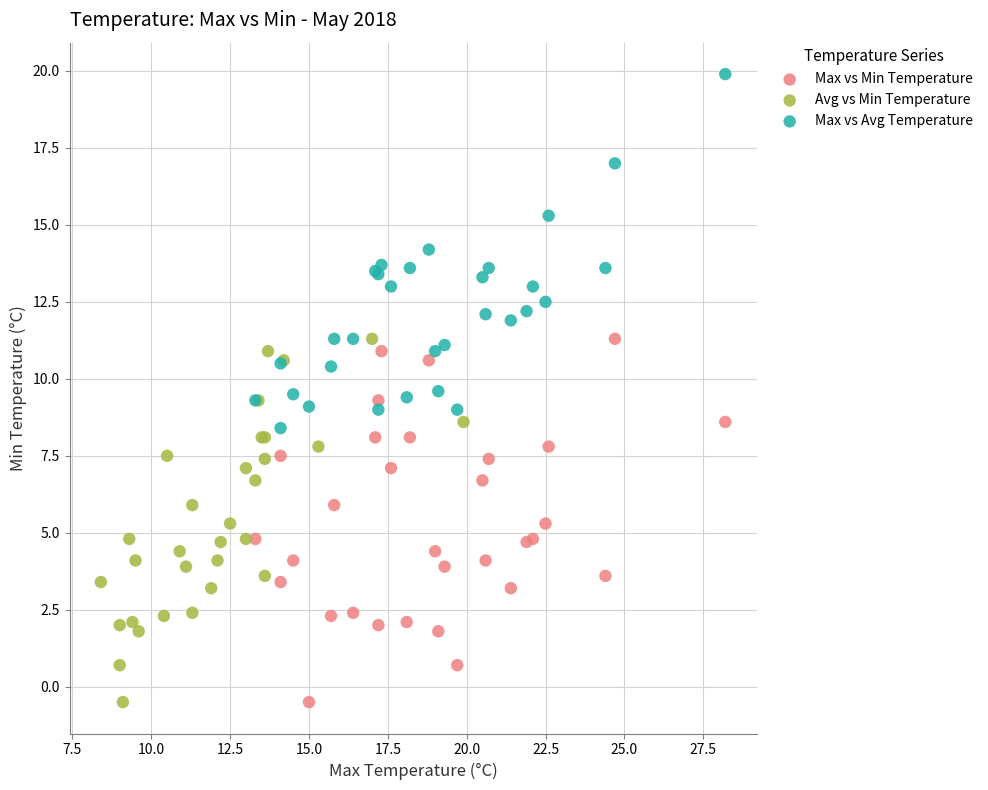

Which series contains the highest Y value?

Max vs Avg Temperature